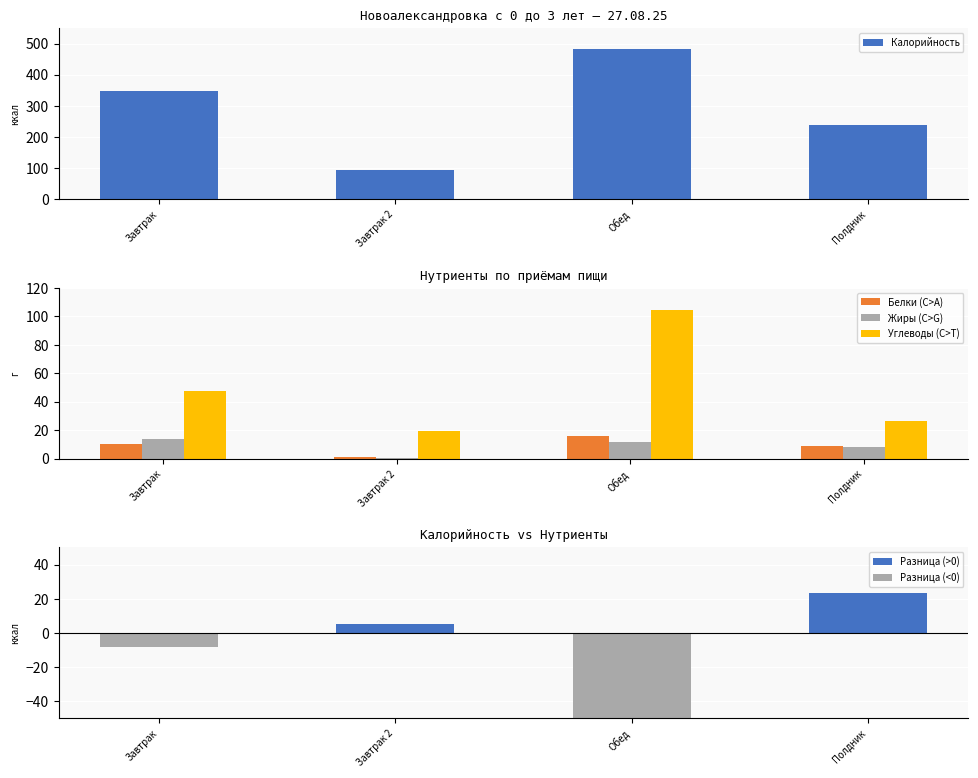

Reading right to left, list all the values displayed in this chart.

Калорийность: Полдник=238.9	Обед=483.9	Завтрак 2=91.6	Завтрак=346.4
Белки: Полдник=8.9	Обед=16.0	Завтрак 2=0.9	Завтрак=10.5
Жиры: Полдник=8.2	Обед=11.7	Завтрак 2=0.5	Завтрак=13.6
Углеводы: Полдник=26.6	Обед=104.3	Завтрак 2=19.6	Завтрак=47.4
Разница (>0): Полдник=23.6	Обед=0.0	Завтрак 2=5.1	Завтрак=0.0
Разница (<0): Полдник=0.0	Обед=-102.4	Завтрак 2=0.0	Завтрак=-8.0